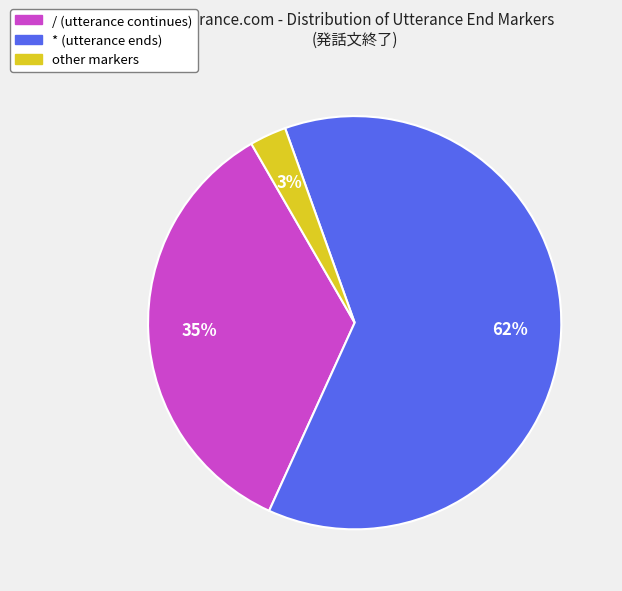

To the nearest percent, what is the difference between the largest and smallest slice percentages?

59%